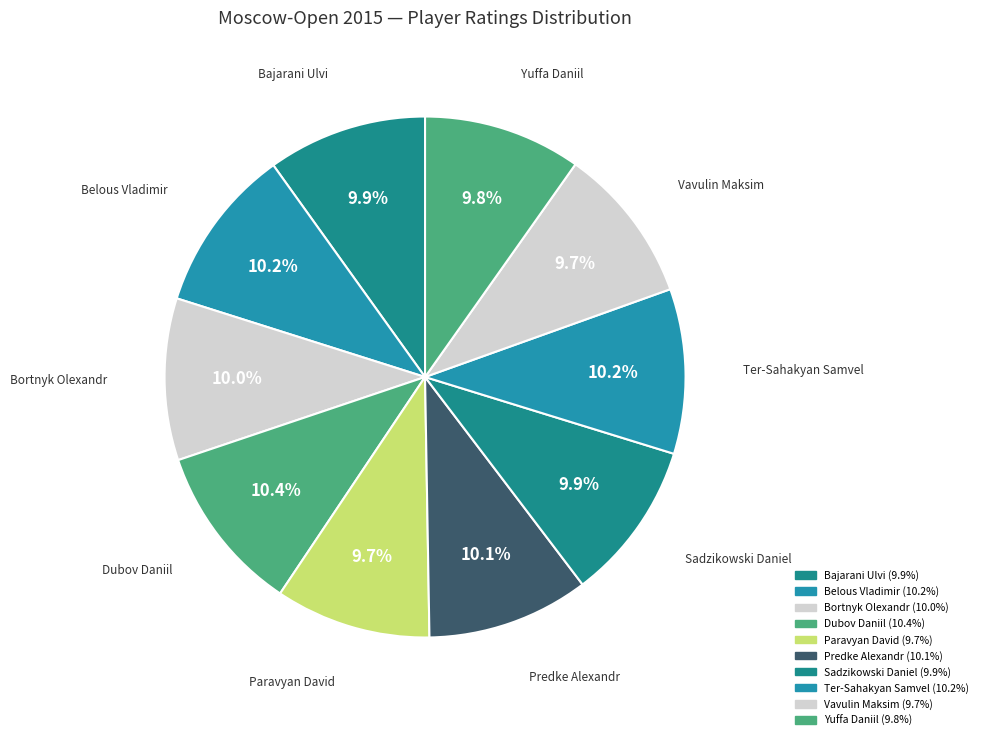

True or false: Dubov Daniil accounts for 10% of the total.

True